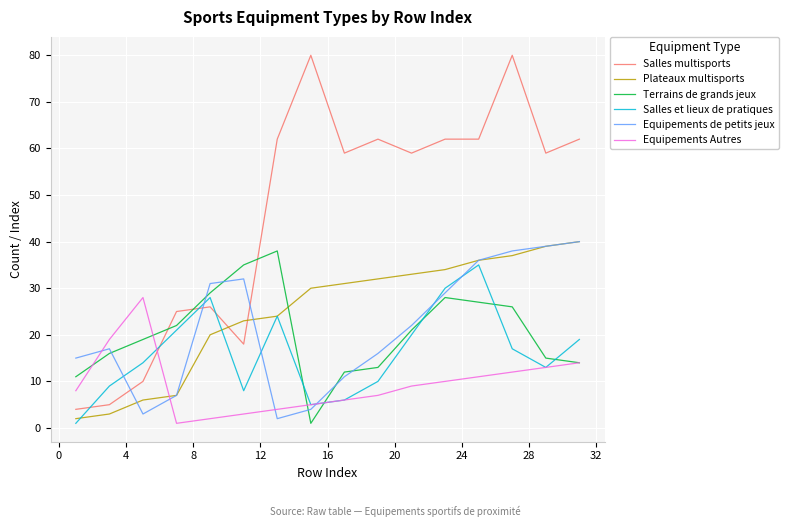

Which series has the largest range (max minus min)?

Salles multisports